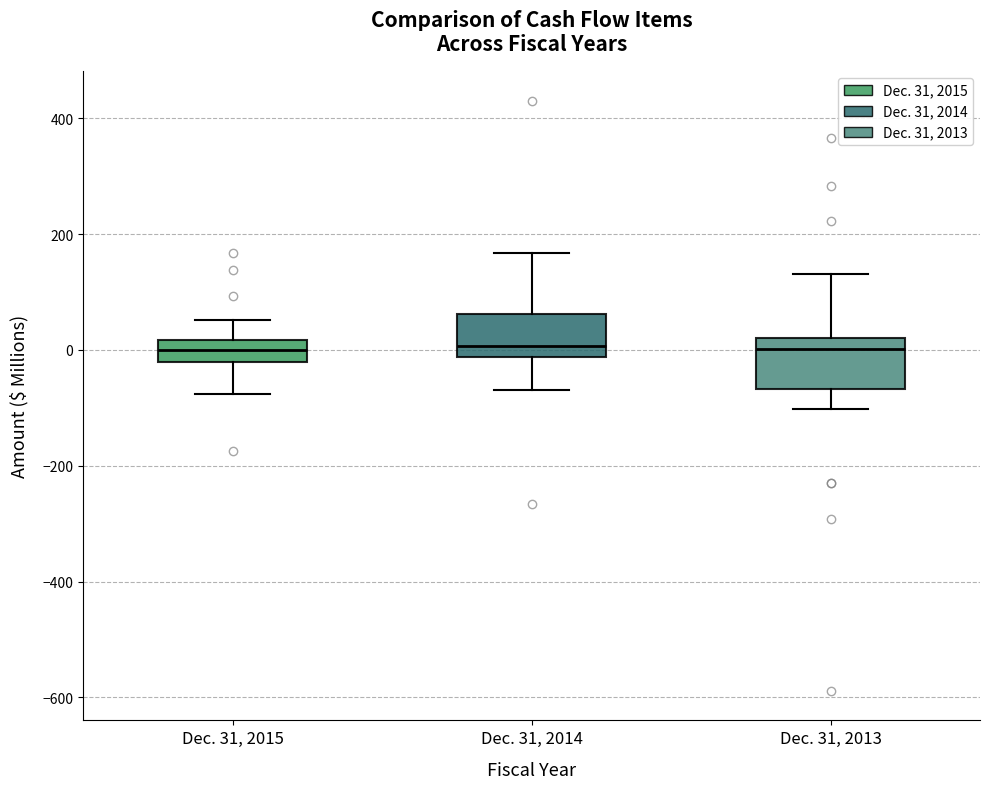

Reading left to right, read every box against the y-axis: the position of its median line, the range the box covers, and the ends of its whiskers. The values are not printed on the chart, so give them approximately, as read against the axis.

Dec. 31, 2015: median 0, box -20 to 20, whiskers -80 to 60
Dec. 31, 2014: median 0, box -20 to 60, whiskers -60 to 160
Dec. 31, 2013: median 0, box -60 to 20, whiskers -100 to 140